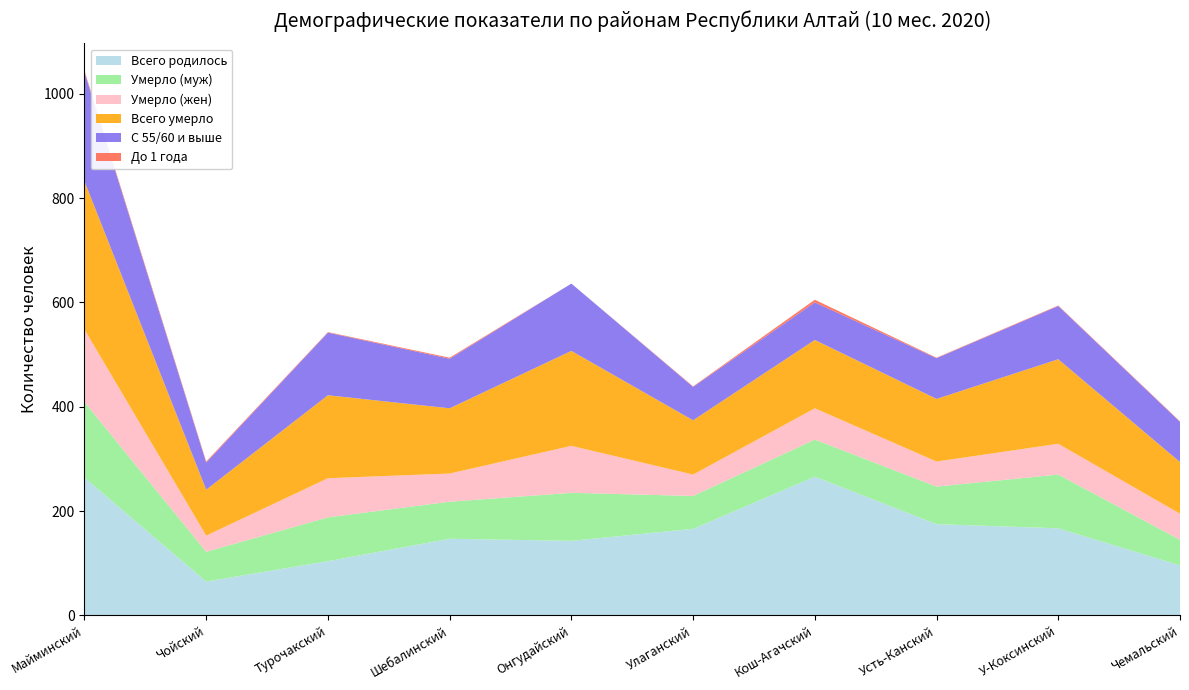

Reading left to right, list all the values displayed in this chart.

Всего родилось: Майминский=264	Чойский=65	Турочакский=104	Шебалинский=147	Онгудайский=143	Улаганский=166	Кош-Агачский=266	Усть-Канский=175	У-Коксинский=167	Чемальский=96
Умерло (муж): Майминский=145	Чойский=57	Турочакский=84	Шебалинский=71	Онгудайский=92	Улаганский=63	Кош-Агачский=71	Усть-Канский=72	У-Коксинский=103	Чемальский=49
Умерло (жен): Майминский=139	Чойский=31	Турочакский=75	Шебалинский=54	Онгудайский=90	Улаганский=41	Кош-Агачский=60	Усть-Канский=48	У-Коксинский=59	Чемальский=50
Всего умерло: Майминский=284	Чойский=88	Турочакский=159	Шебалинский=125	Онгудайский=182	Улаганский=104	Кош-Агачский=131	Усть-Канский=120	У-Коксинский=162	Чемальский=99
С 55/60 и выше: Майминский=209	Чойский=52	Турочакский=120	Шебалинский=95	Онгудайский=129	Улаганский=64	Кош-Агачский=72	Усть-Канский=78	У-Коксинский=102	Чемальский=77
До 1 года: Майминский=3	Чойский=2	Турочакский=1	Шебалинский=2	Онгудайский=0	Улаганский=1	Кош-Агачский=5	Усть-Канский=1	У-Коксинский=1	Чемальский=1